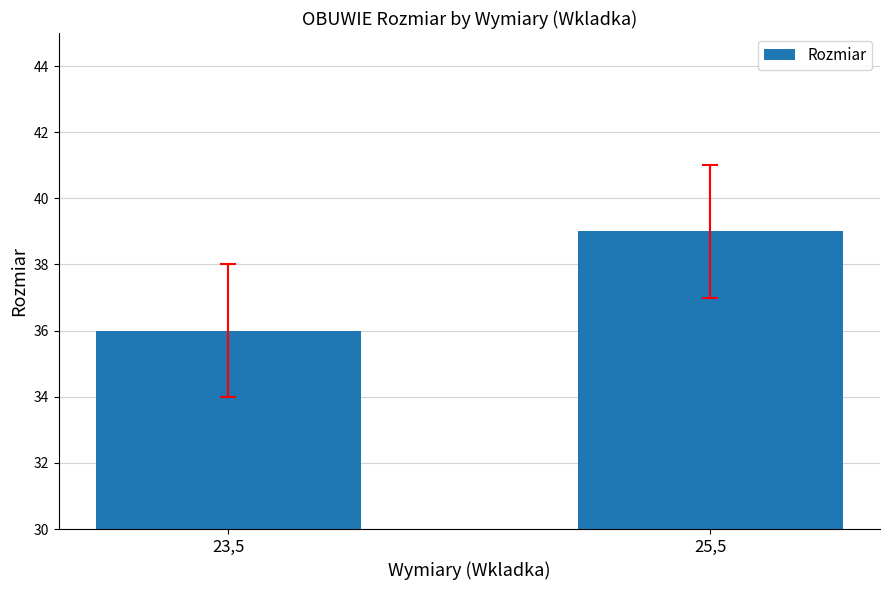

What is the label of the 2nd bar from the right?

23,5